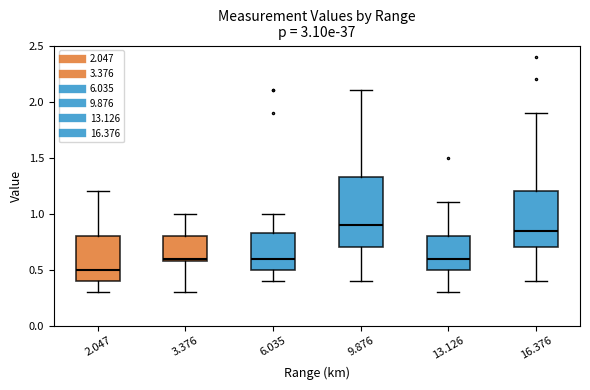

Which box's median line is the lowest?

2.047